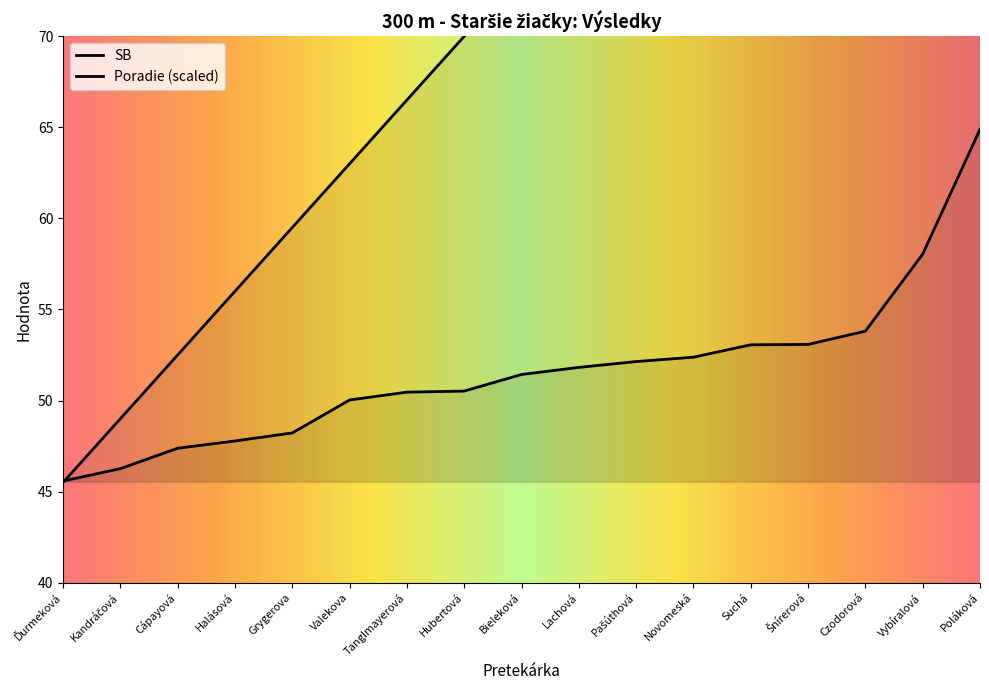

Between Lachová and Poláková, which series saw the biggest shift?

Poradie